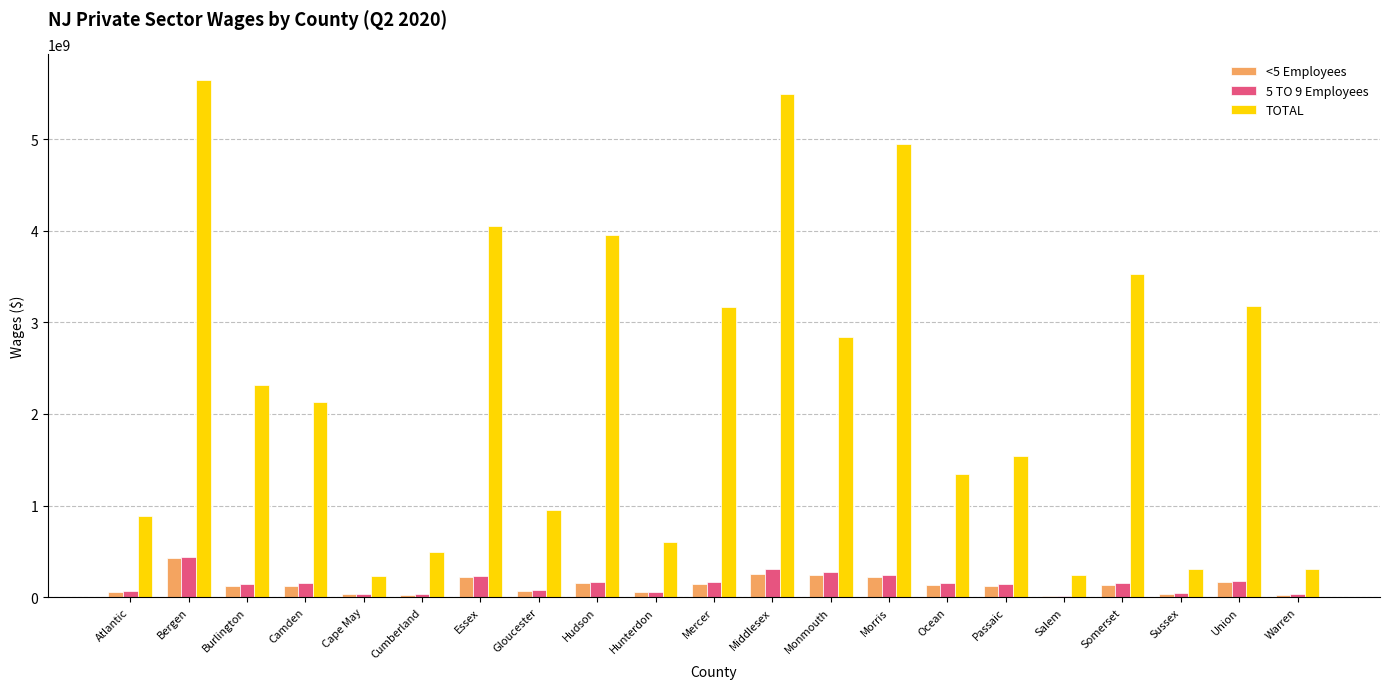

What is the highest value of the TOTAL series?

5646682403